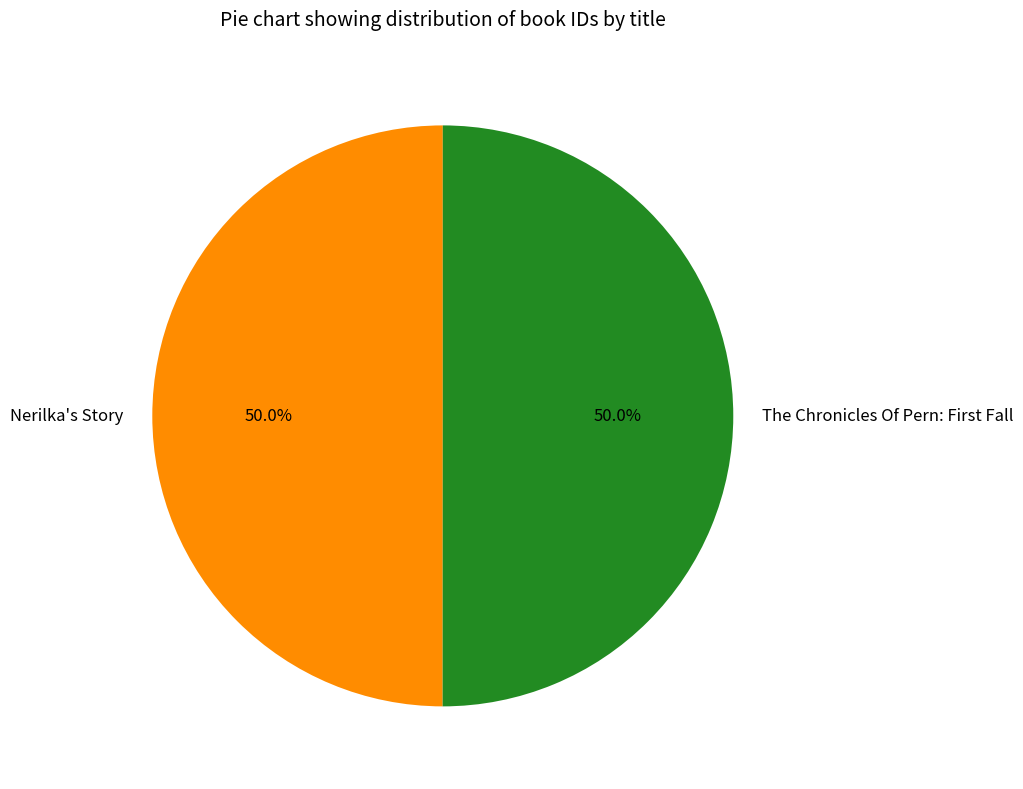

Which slice represents more than half of the pie?

The Chronicles Of Pern: First Fall